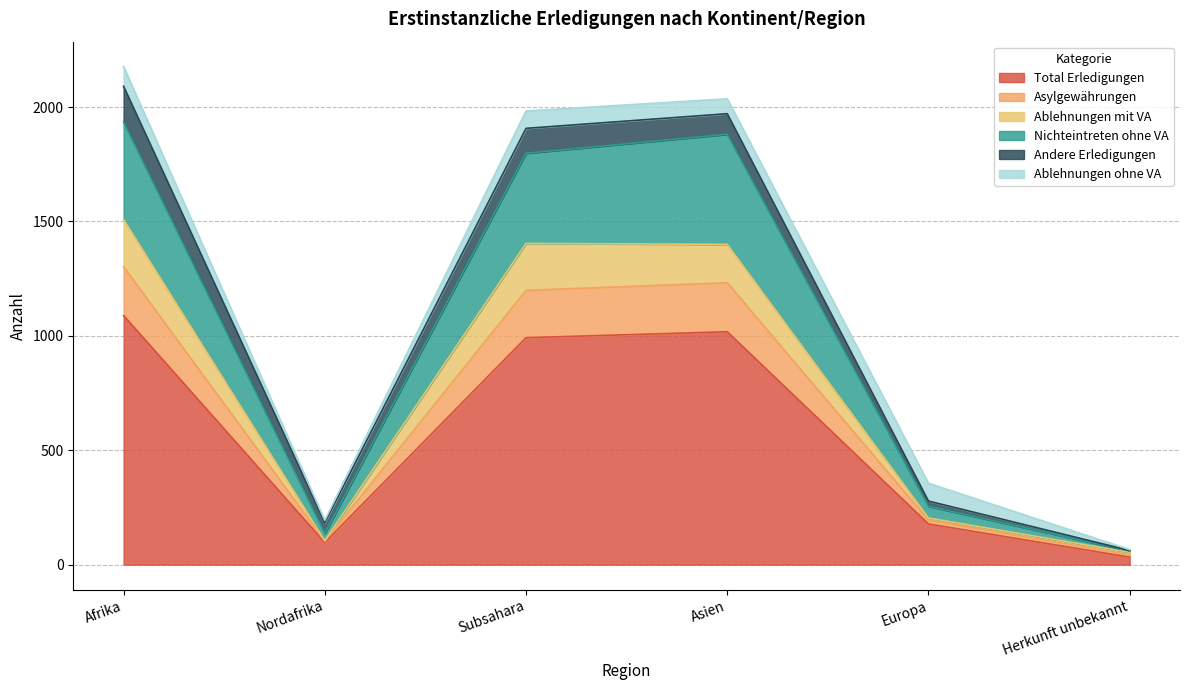

At which category does Ablehnungen mit VA reach its first local valley?

Nordafrika